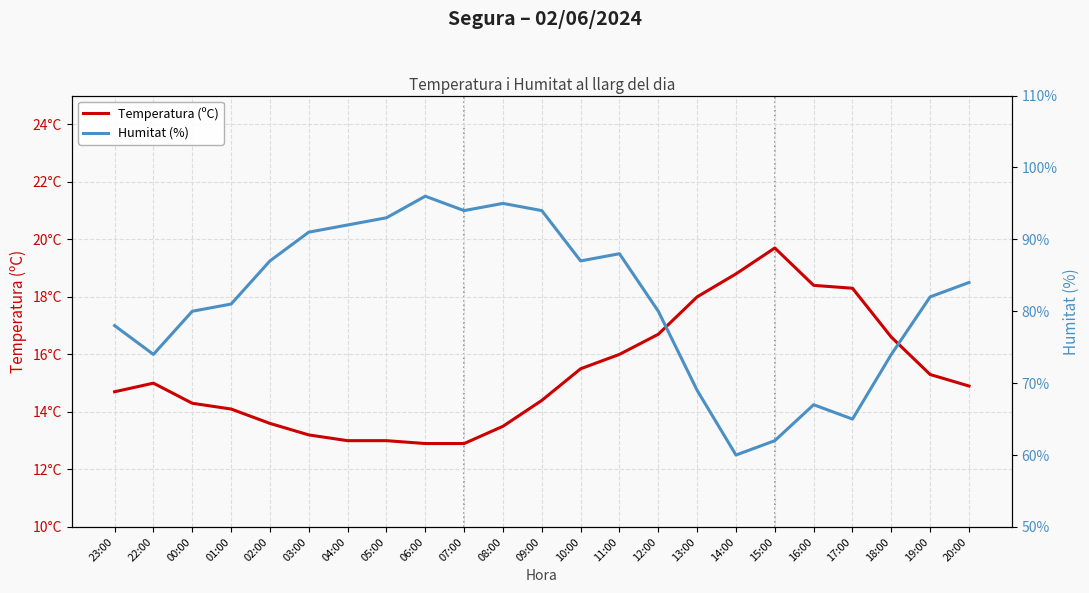

What value does the Humitat (%) series have at 18:00?

74.0